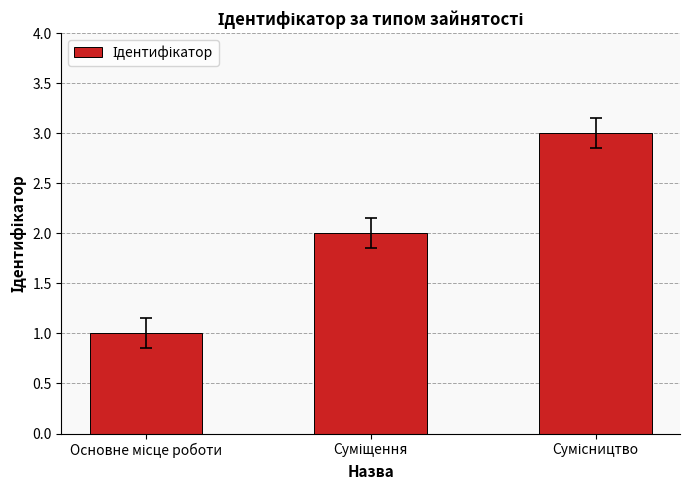

What is the maximum value shown in the chart?

3